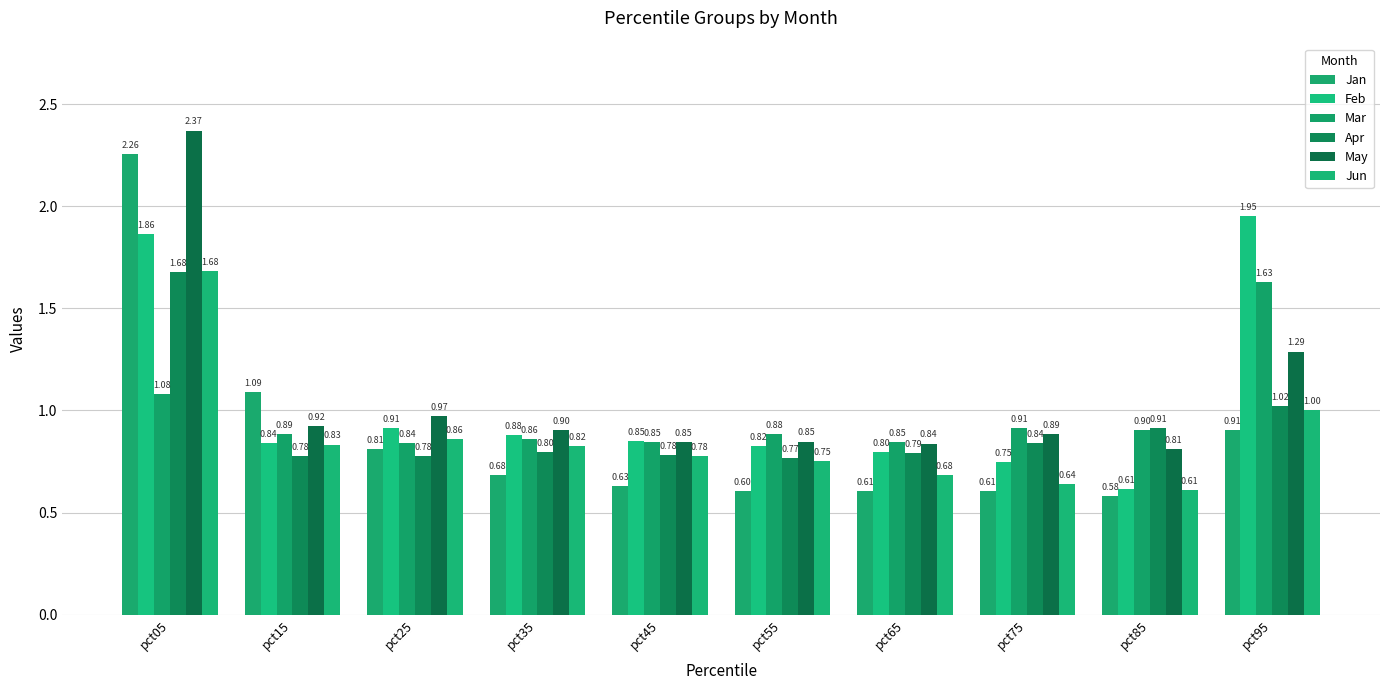

At which label does Mar reach its peak?

pct95